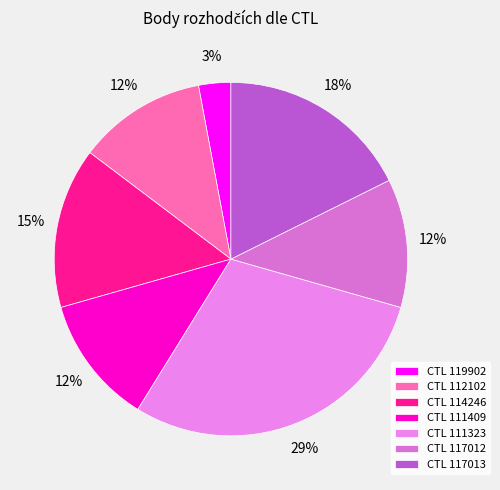

What is the smallest slice in the pie chart?

CTL 119902